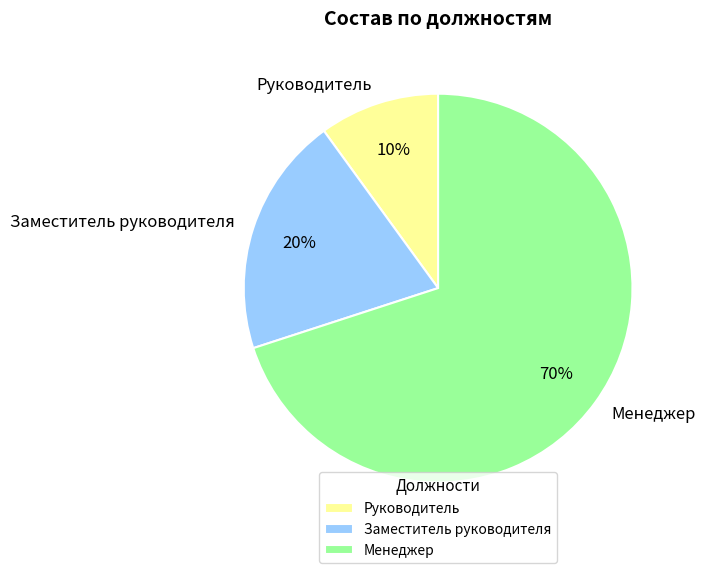

Is the sum of Менеджер and Заместитель руководителя greater than half?

Yes